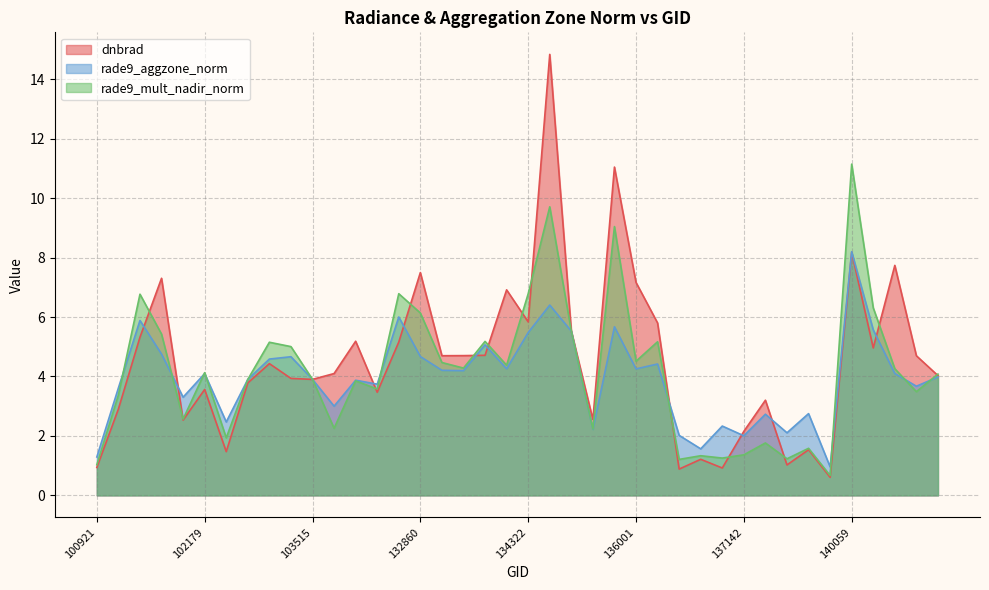

Which series changed the most between 103760 and 138492?

dnbrad